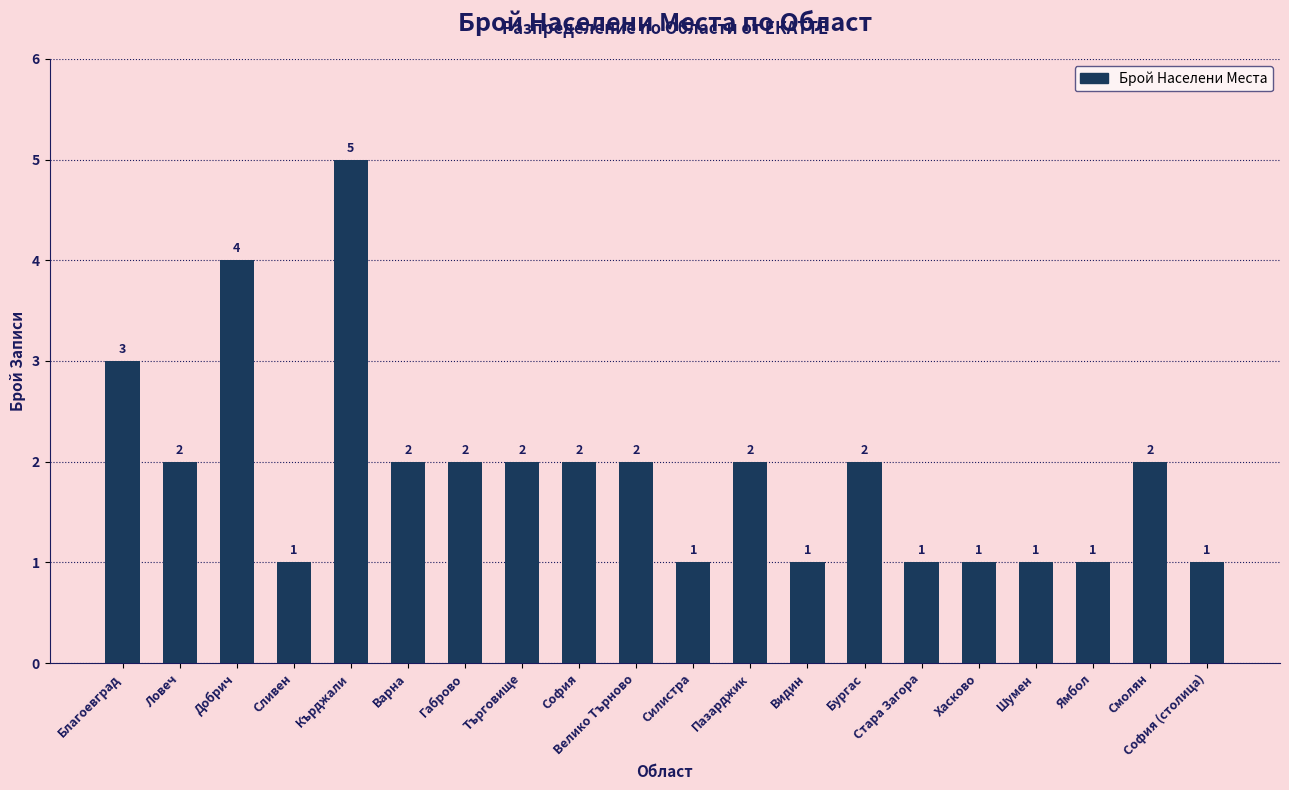

What position from the right is Сливен?

17